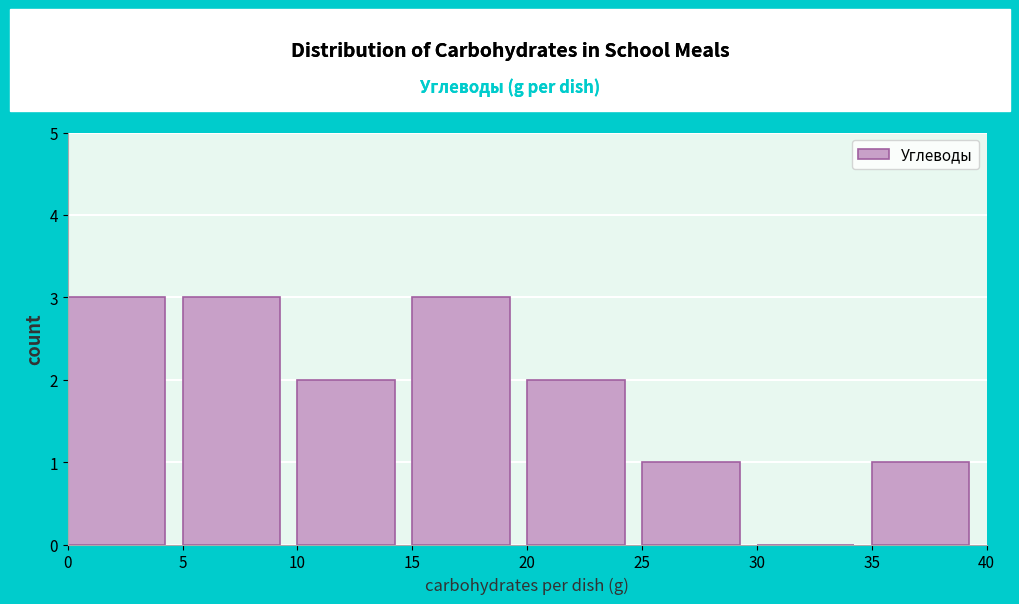

Reading left to right, list every bar in this chart as the range it spans on the x-axis followed by its height. The values are not printed on the chart, so give them approximately, as read against the axis.

0 to 5: 3
5 to 10: 3
10 to 15: 2
15 to 20: 3
20 to 25: 2
25 to 30: 1
30 to 35: 0
35 to 40: 1